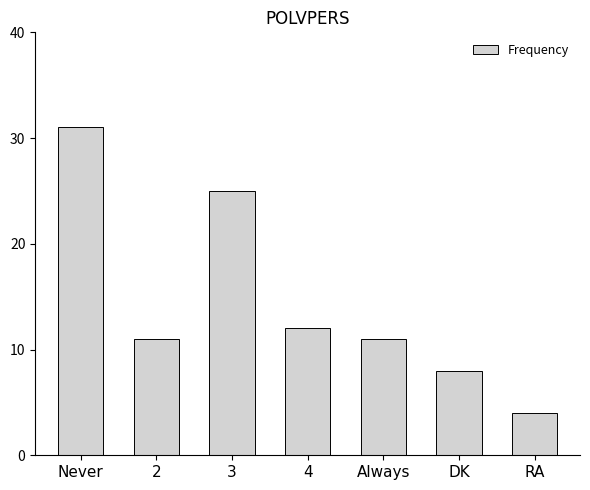

What is the sum of all values?

102